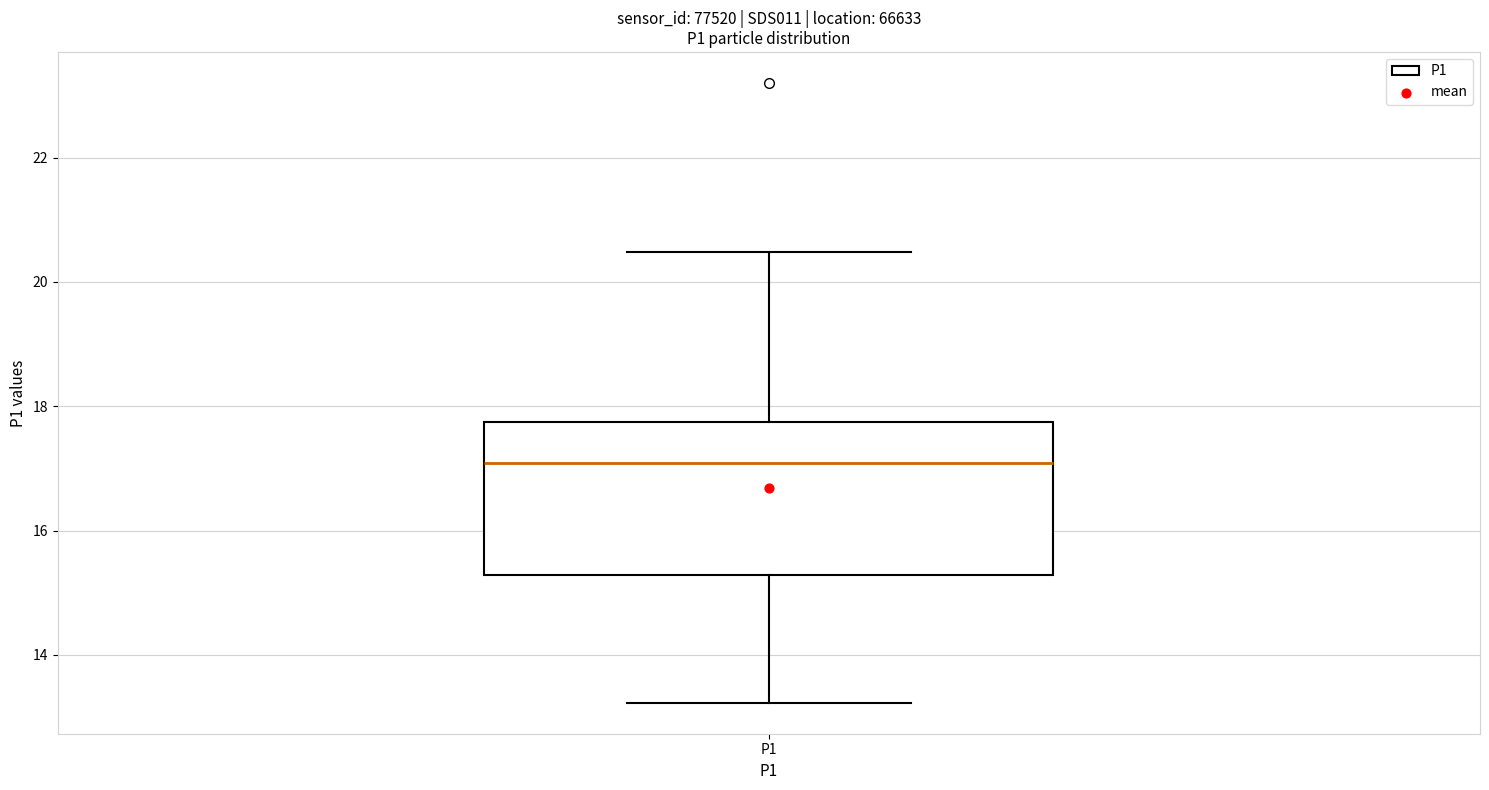

Transcribe this box plot: give where the median line is, the range the box spans, and where the two whiskers end, as read against the y-axis. The values are not printed on the chart, so give them approximately, as read against the axis.

median 17.0, box 15.2 to 17.8, whiskers 13.2 to 20.4